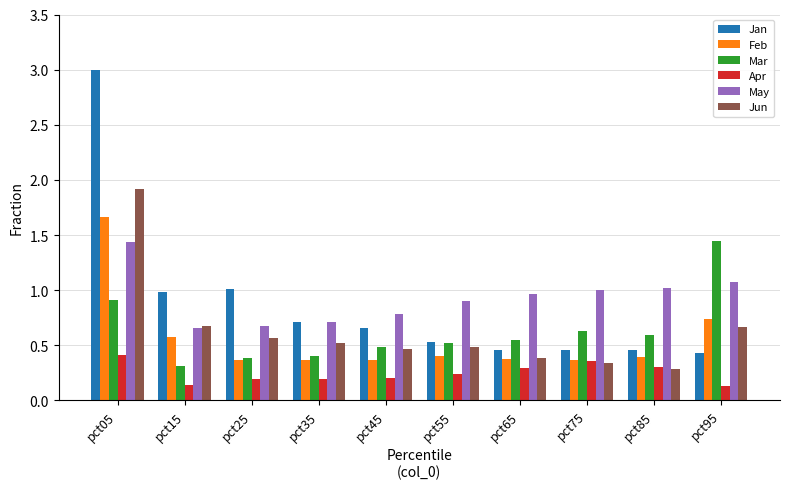

Which category has the highest value across all series?

pct05